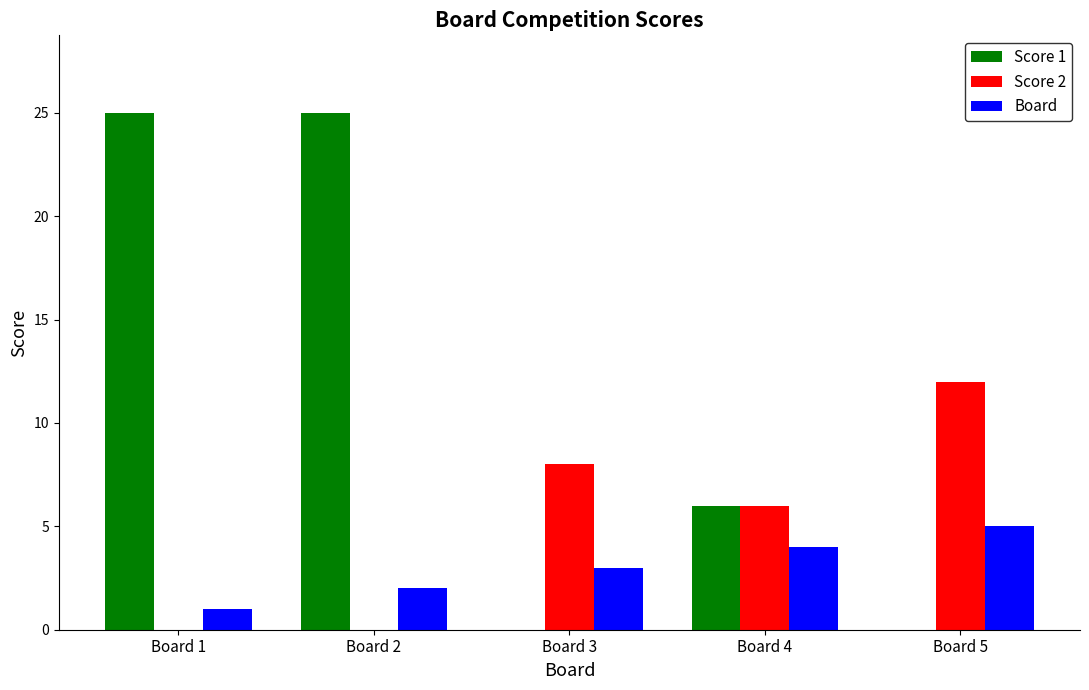

Is the value of Board at Board 3 greater than the value of Score 2 at Board 3?

No